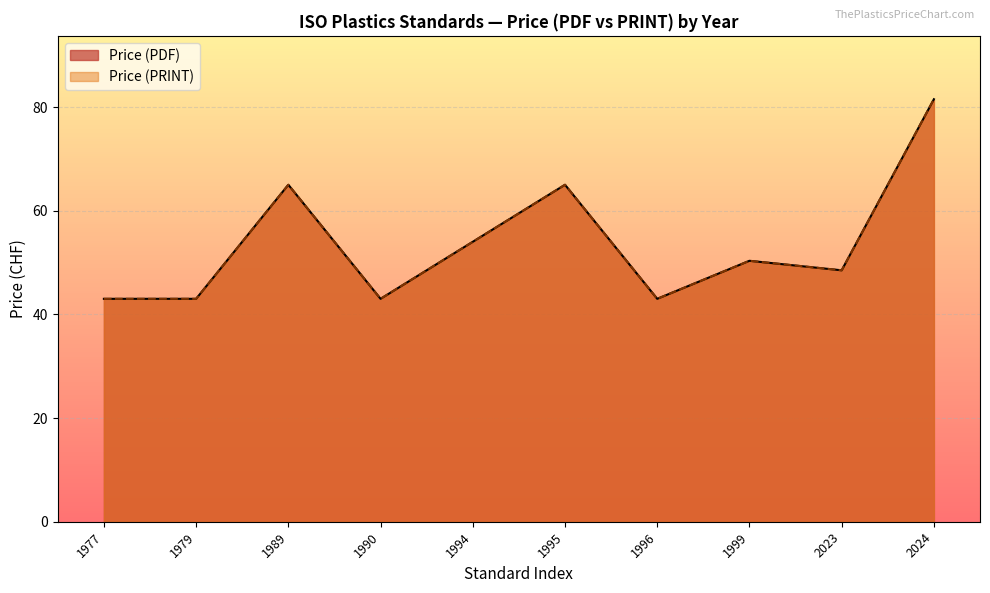

The Price (PDF) series shows 12 at 1999. True or false?

False